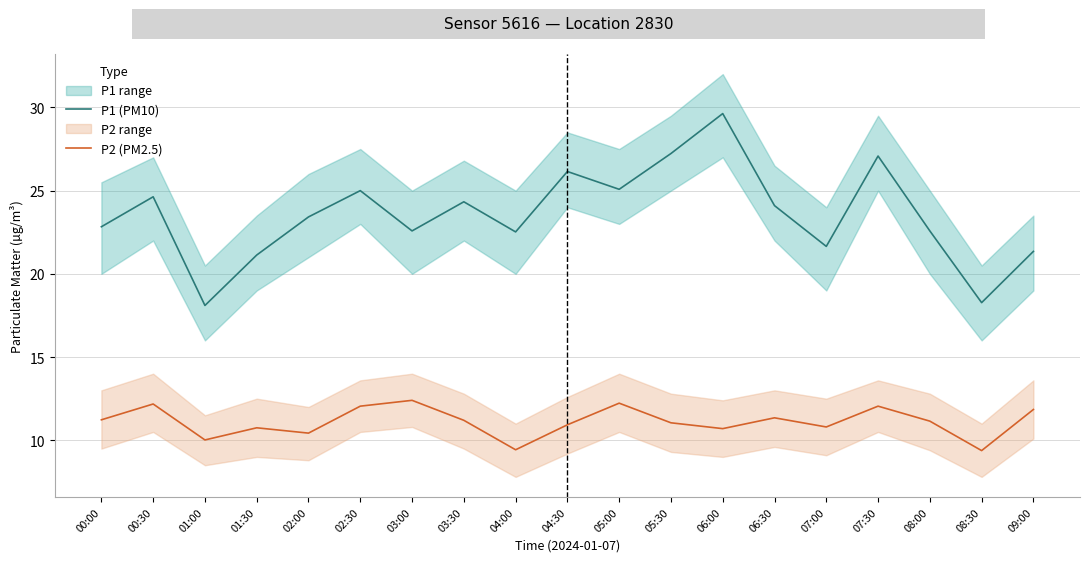

What position from the left is 07:30?

16